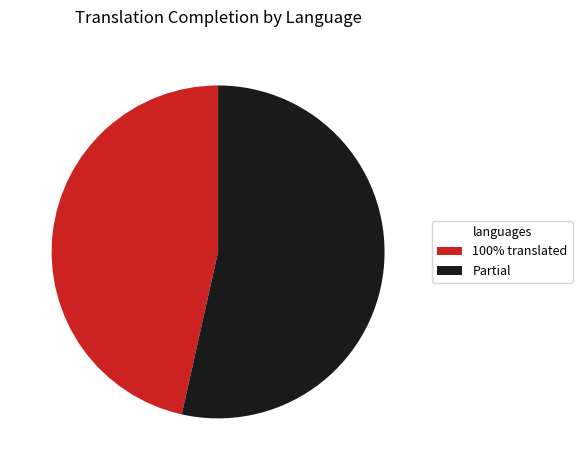

Which slice is the smallest?

100% translated